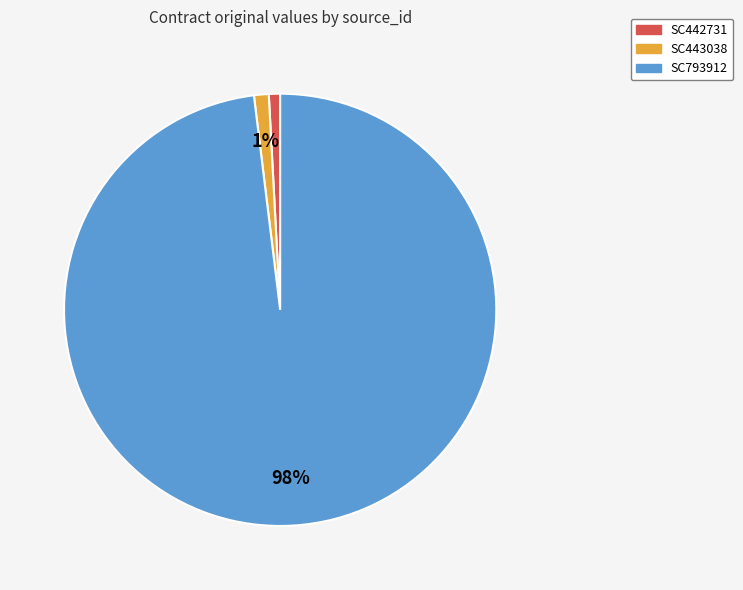

Count the number of slices in the pie.

3